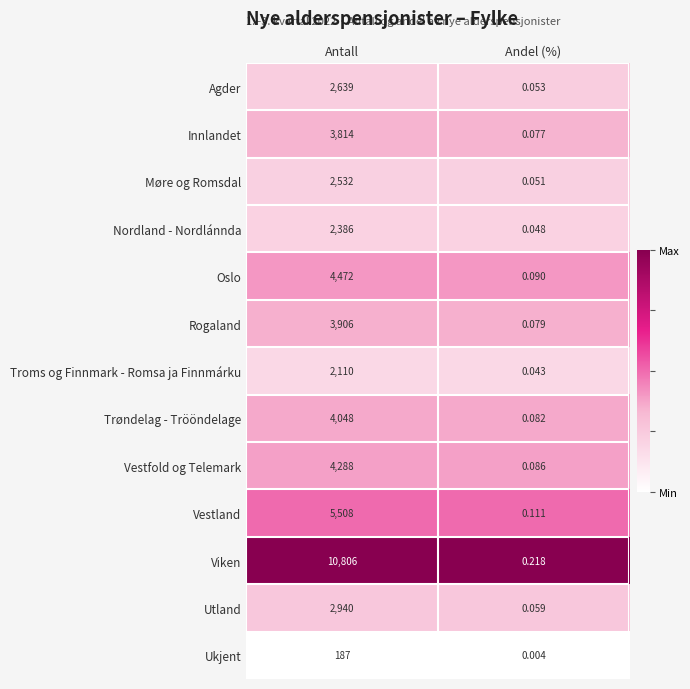

Which series has the largest total across all categories?

Viken